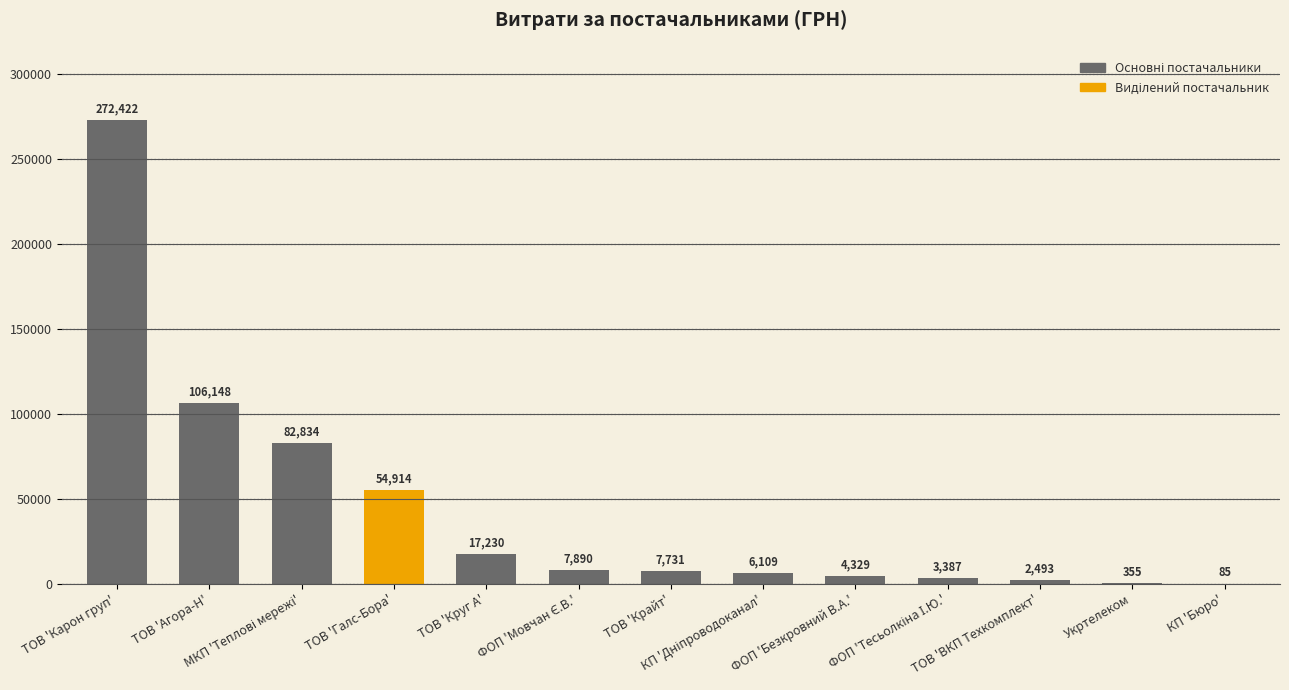

What is the maximum value shown in the chart?

272422.2